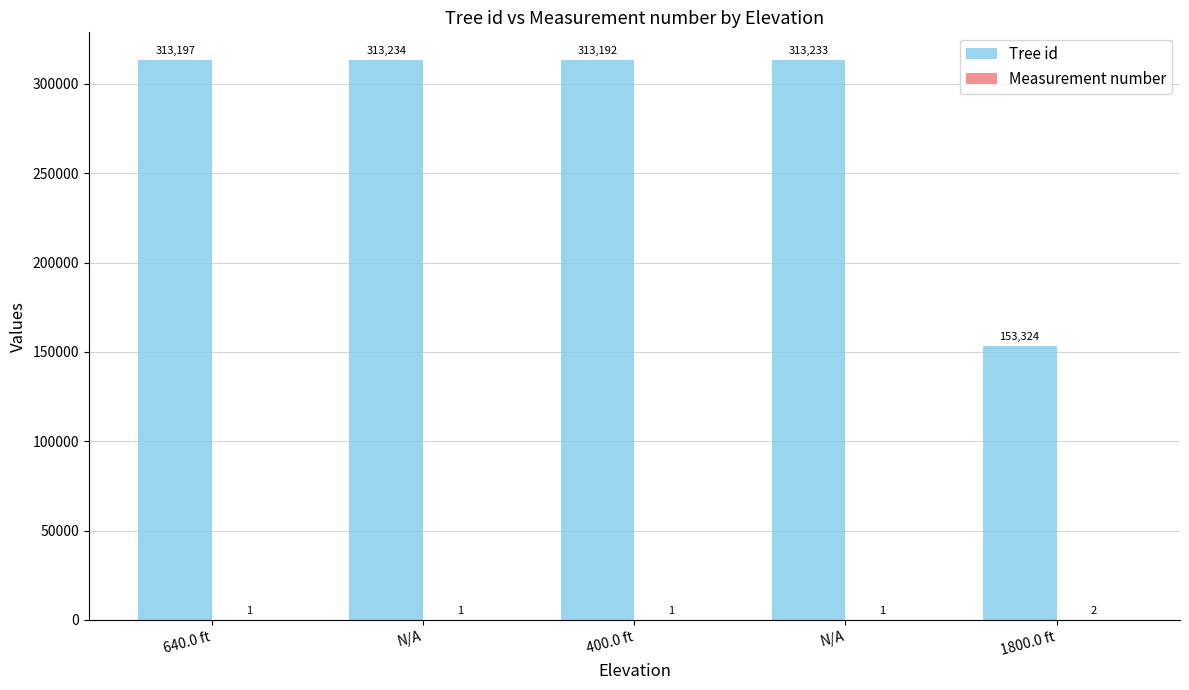

Count the number of categories in the chart.

5